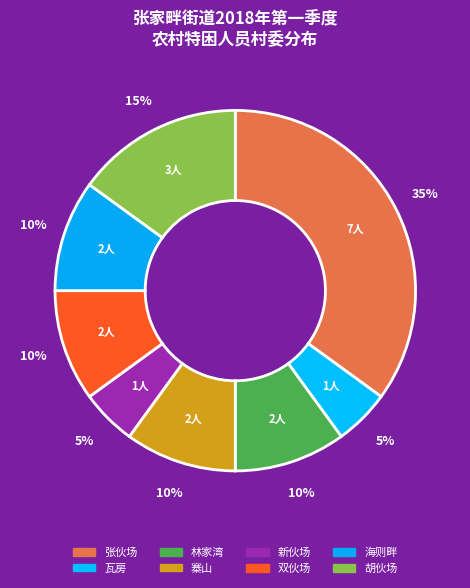

Is it true that 瓦房 is 19% of the pie?

False